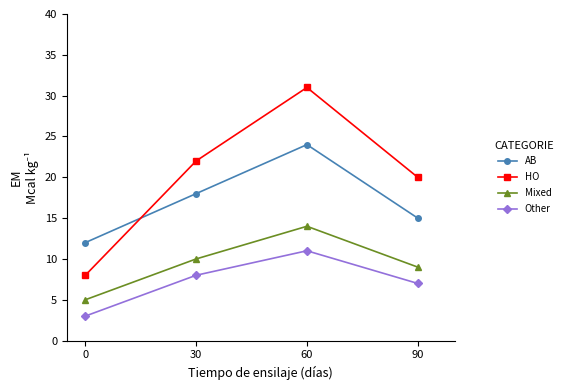

True or false: Mixed has a value of 21 at 60.

False